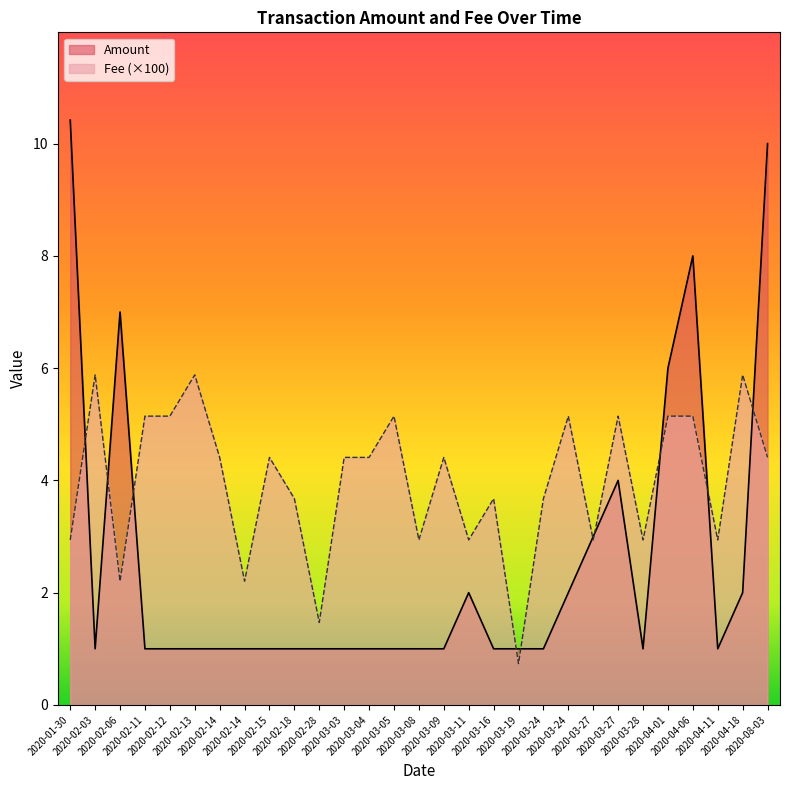

Reading right to left, list all the values displayed in this chart.

Amount: 10.0	2.0	1.0	8.0	6.0	1.0	4.0	3.0	2.0	1.0	1.0	1.0	2.0	1.0	1.0	1.0	1.0	1.0	1.0	1.0	1.0	1.0	1.0	1.0	1.0	1.0	7.0	1.0	10.4
Fee: 4.4	5.9	2.9	5.1	5.1	2.9	5.1	2.9	5.1	3.7	0.7	3.7	2.9	4.4	2.9	5.1	4.4	4.4	1.5	3.7	4.4	2.2	4.4	5.9	5.1	5.1	2.2	5.9	2.9